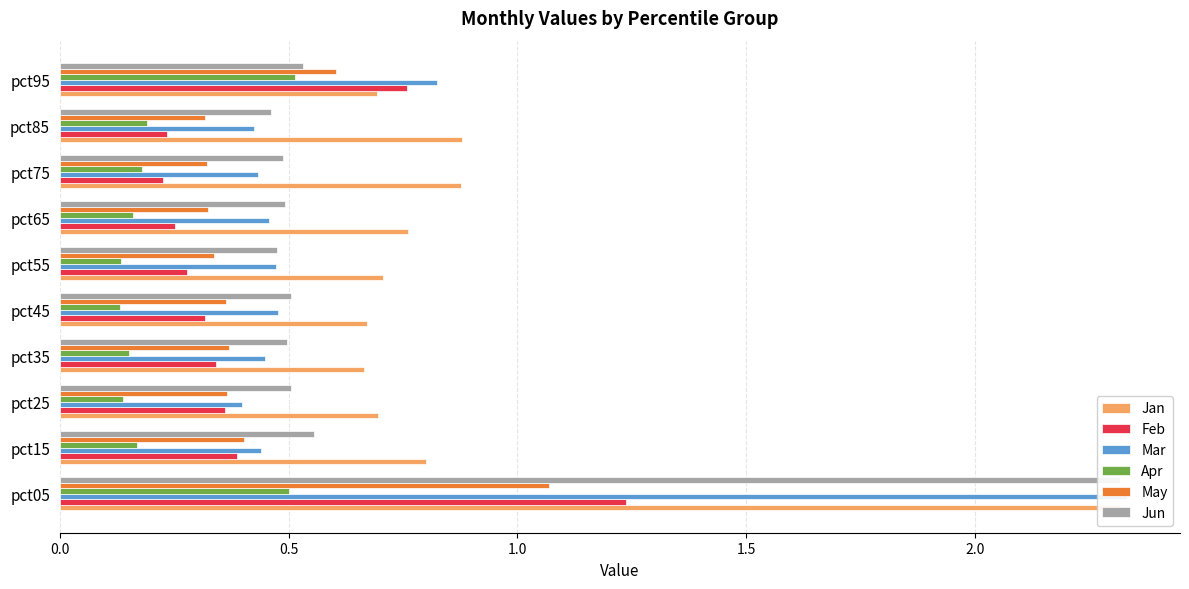

What is the value of the Feb bar at the 2nd from the left?

0.4